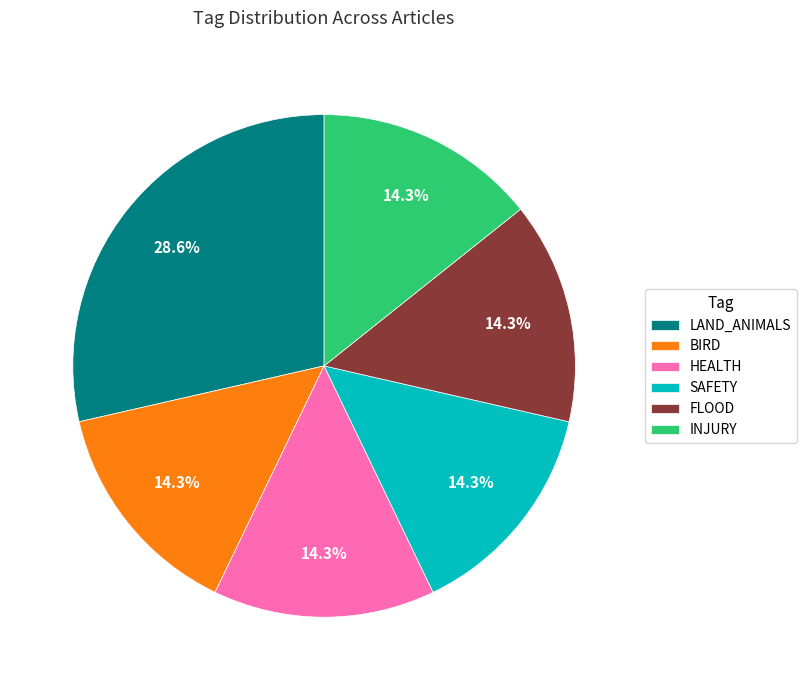

How many segments does this pie chart have?

6